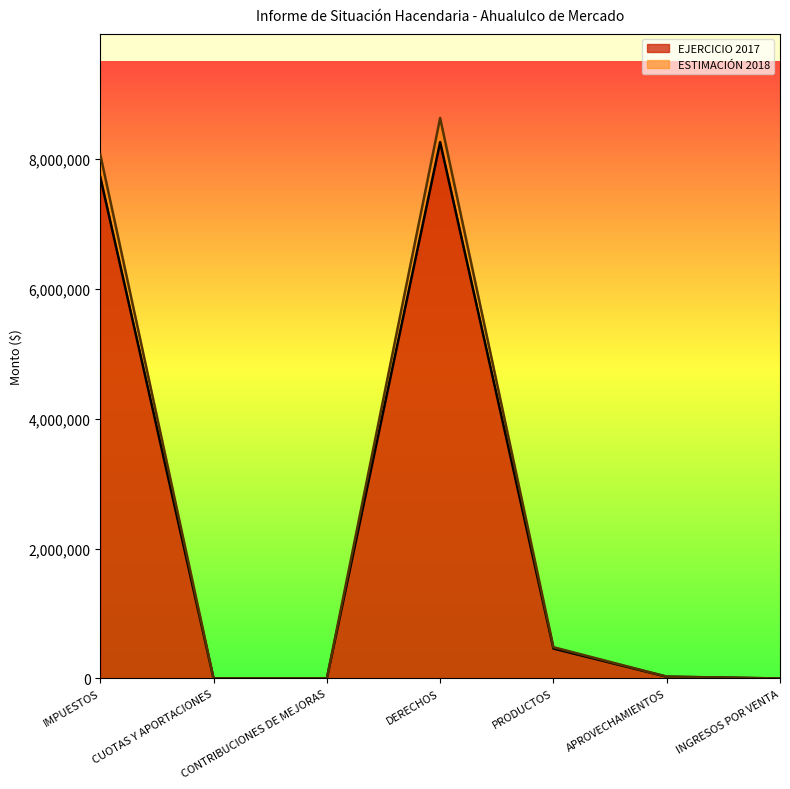

How many data points in ESTIMACIÓN 2018 are less than 28623?

3